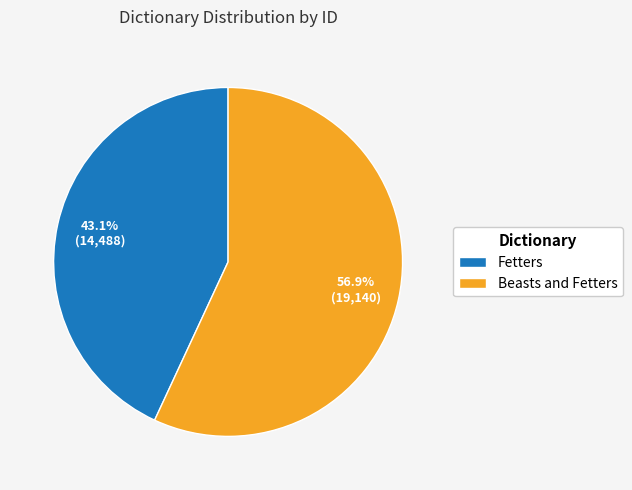

What is the ratio of the value at Fetters to the value at Beasts and Fetters?

0.8